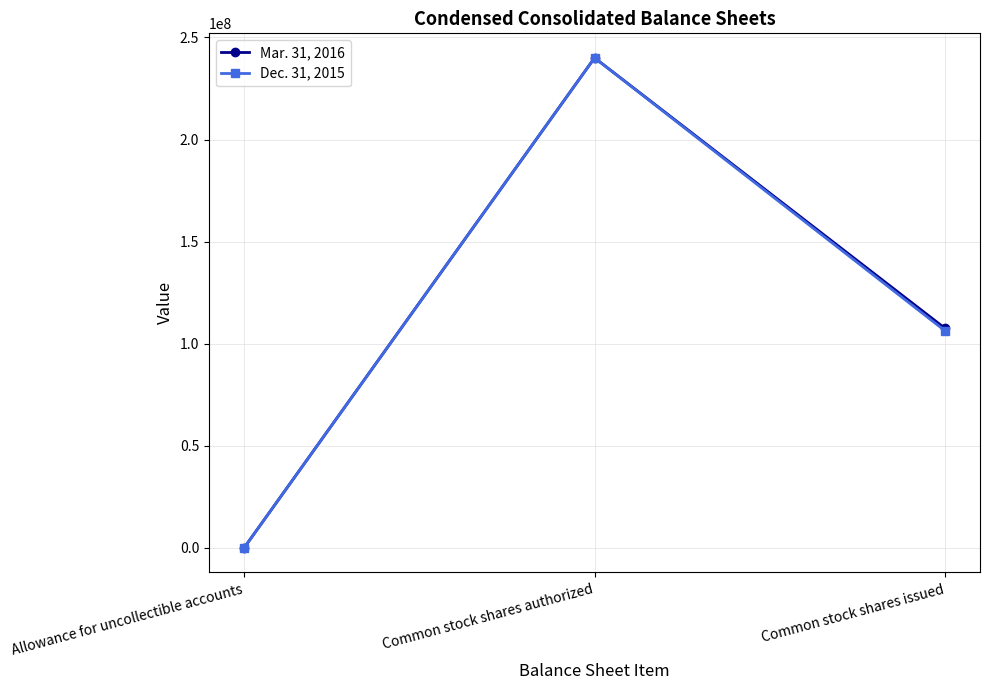

The Mar. 31, 2016 series shows 350 at Allowance for uncollectible accounts. True or false?

True